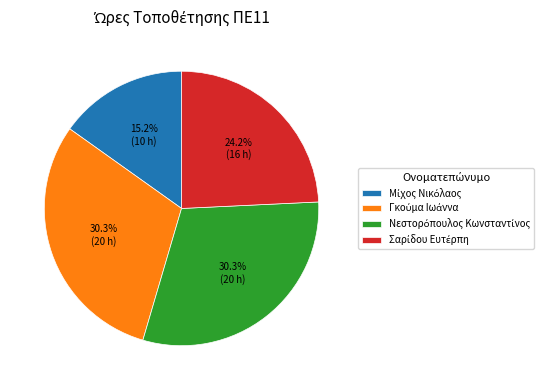

Does any single category account for the majority?

No